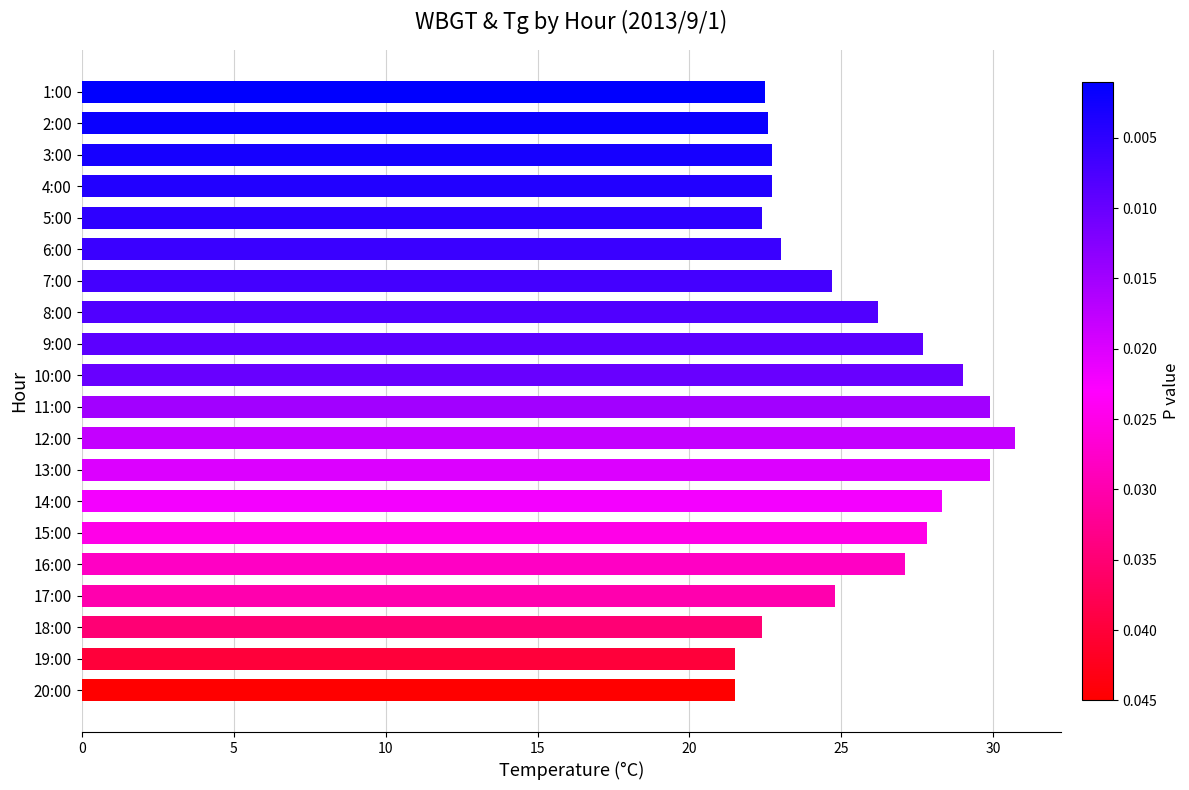

Between 12:00 and 8:00, which is larger?

12:00